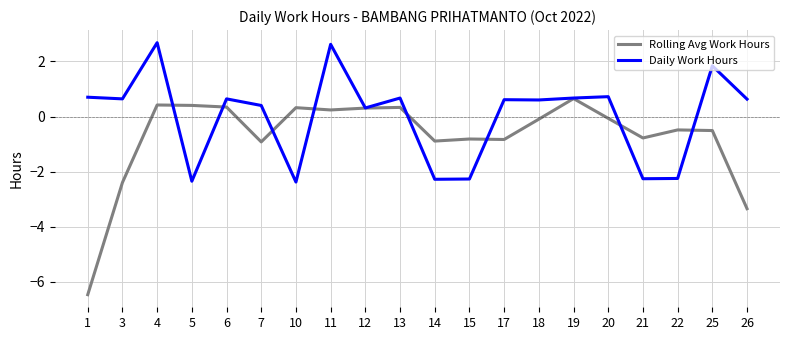

Does the chart display data point markers on the line(s)?

No